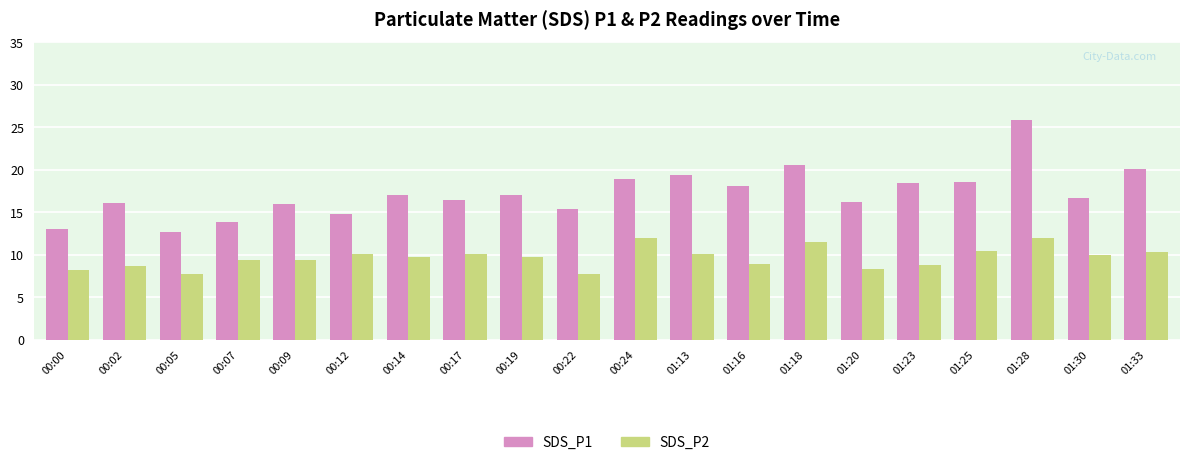

Which series has the largest range (max minus min)?

SDS_P1